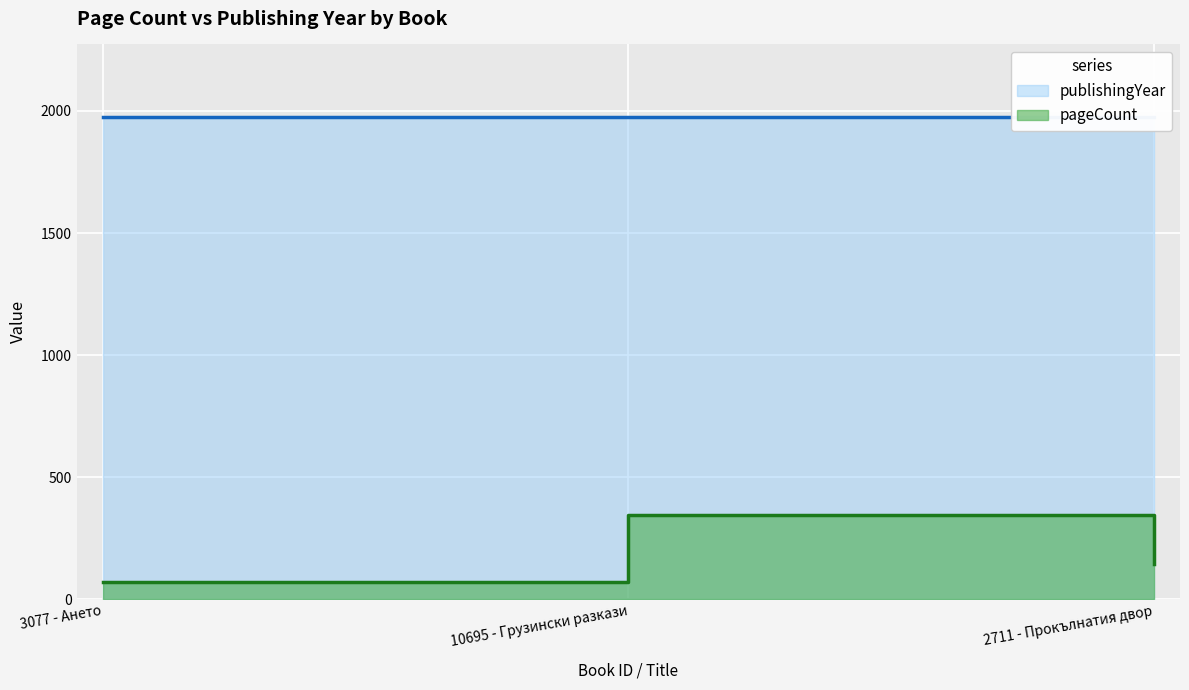

Rank the categories by value from lowest to highest.

3077 - Ането, 2711 - Прокълнатия двор, 10695 - Грузински разкази